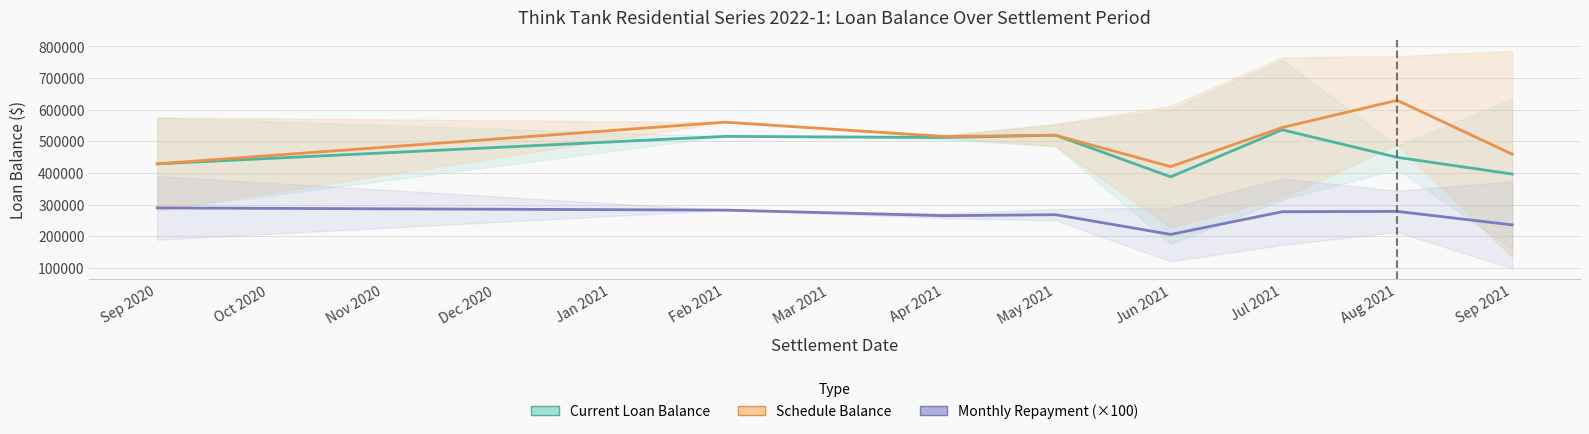

What is the greatest value displayed?

629637.0